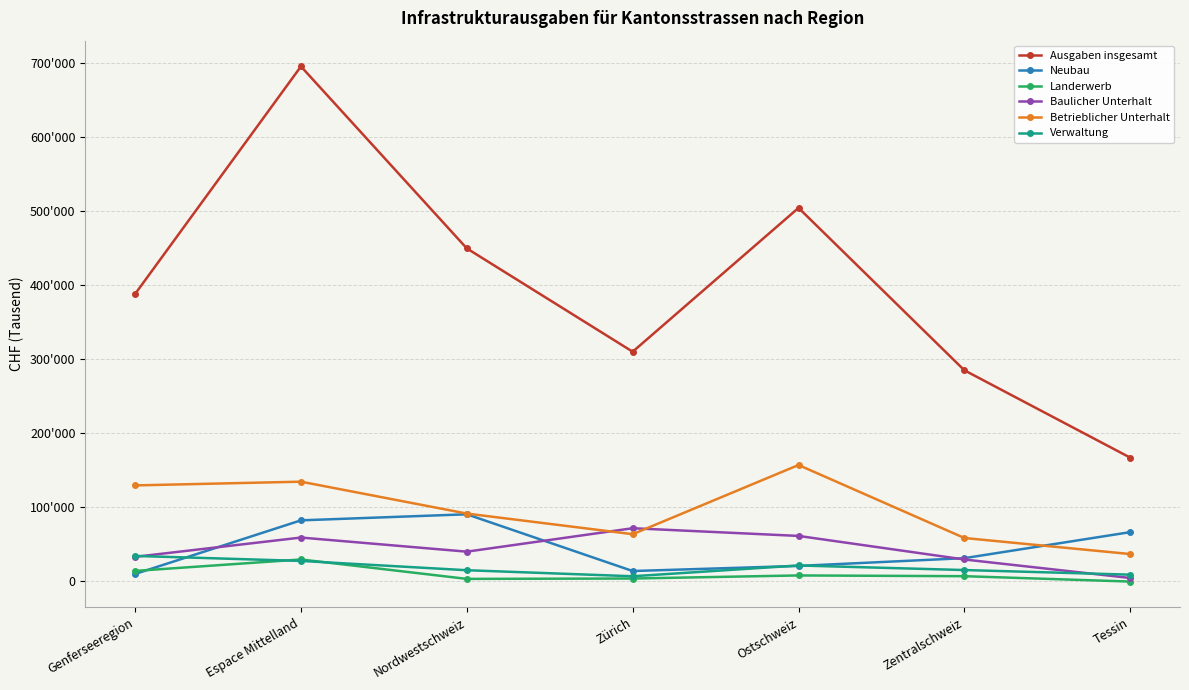

Is it true that Ausgaben insgesamt equals 387490 at Genferseeregion?

True